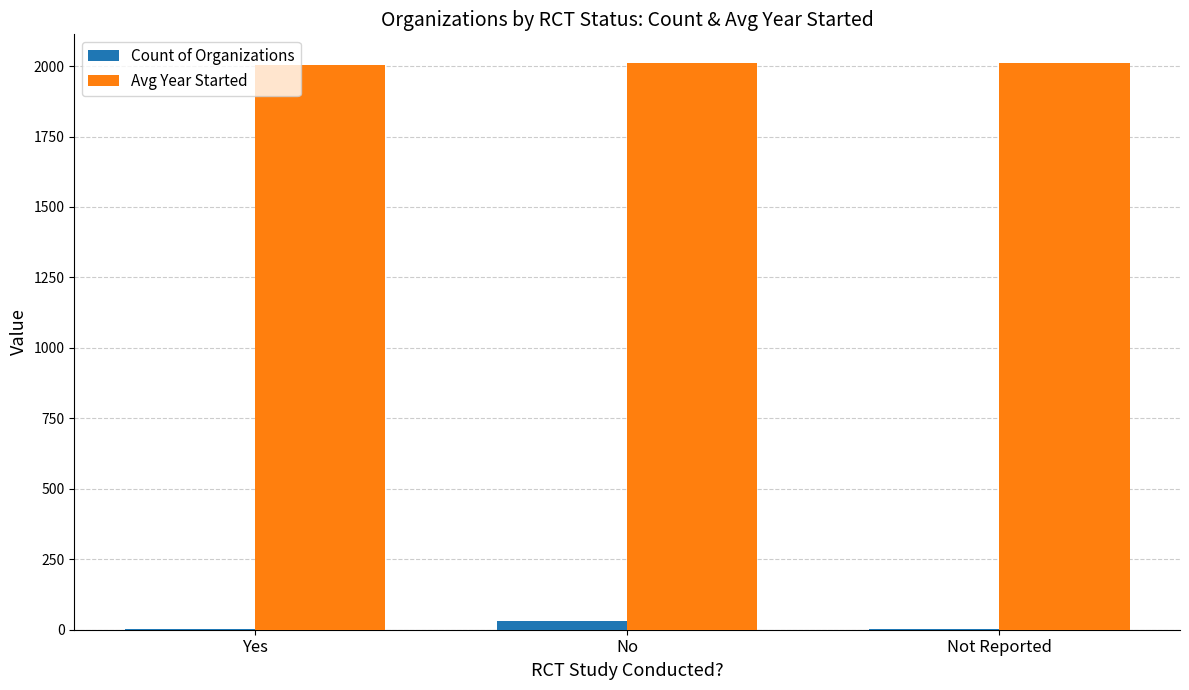

What is the total value across all series at Not Reported?

2015